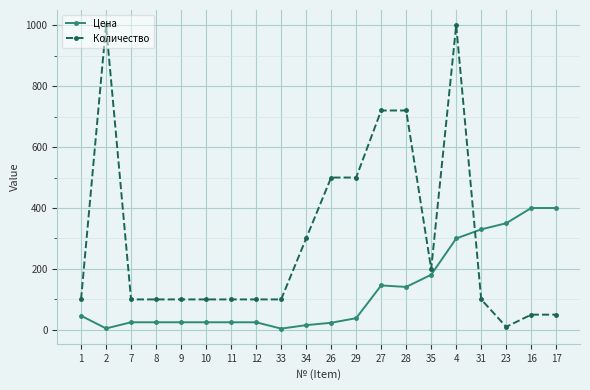

What is the maximum value shown in the chart?

1000.0